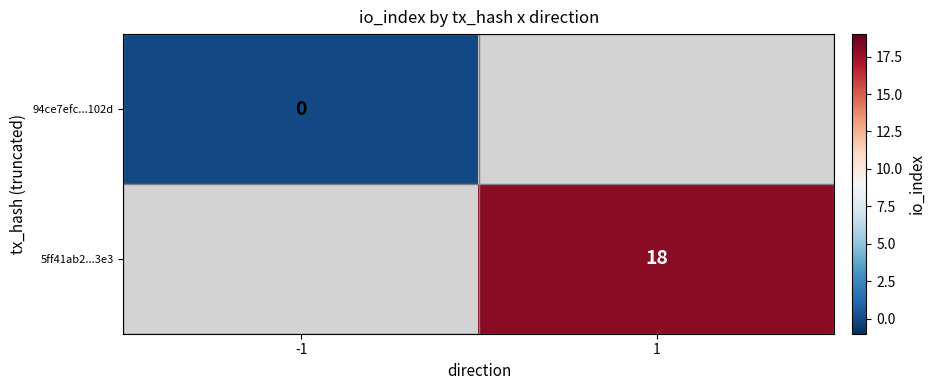

At how many categories does at least one series exceed 13?

1